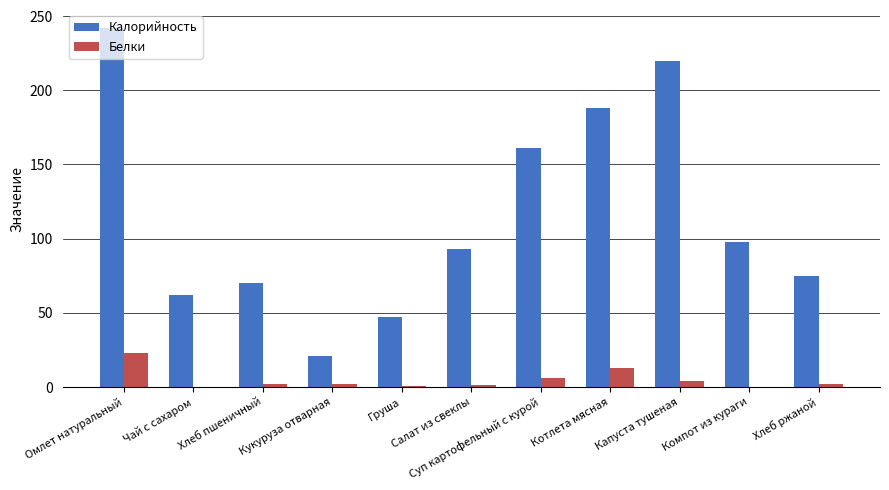

What is the maximum value for Калорийность?

242.0